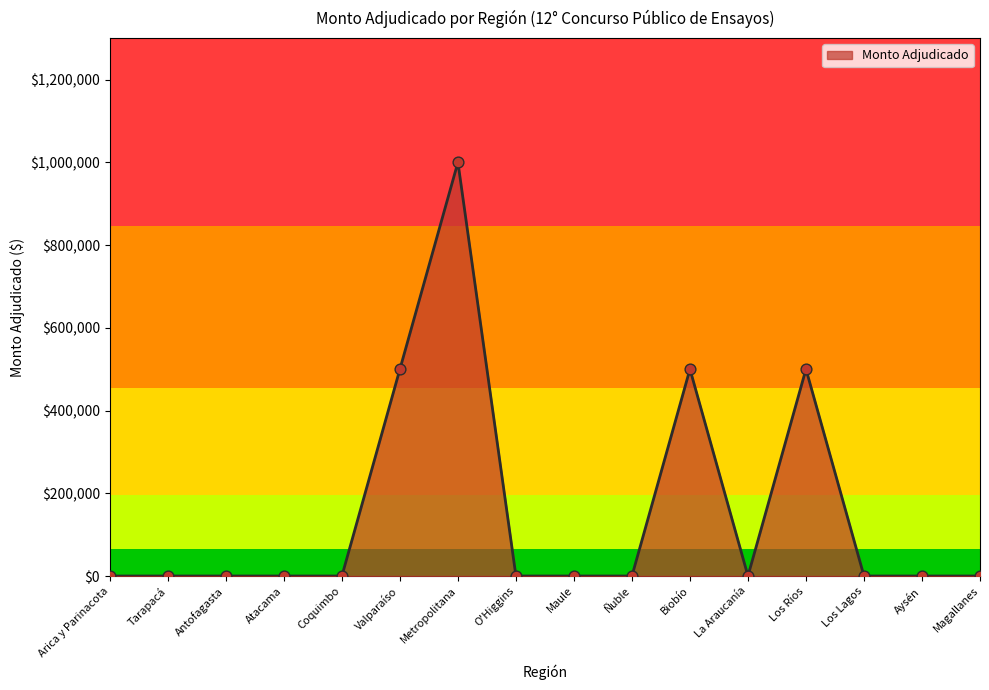

What is the change in value from O'Higgins to Los Ríos?

+500000